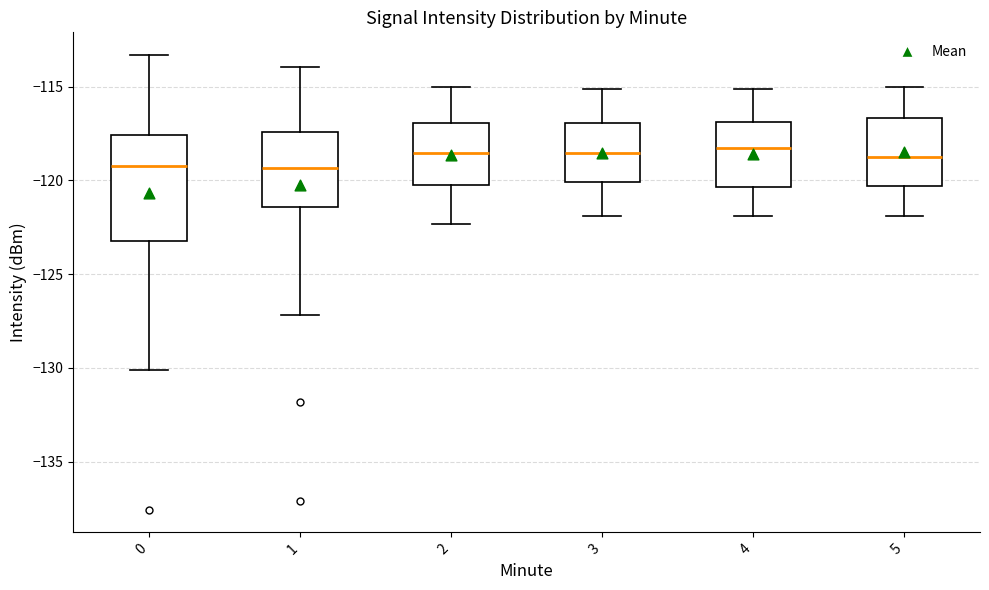

Which box is the tallest, from its lower edge to its upper edge?

0